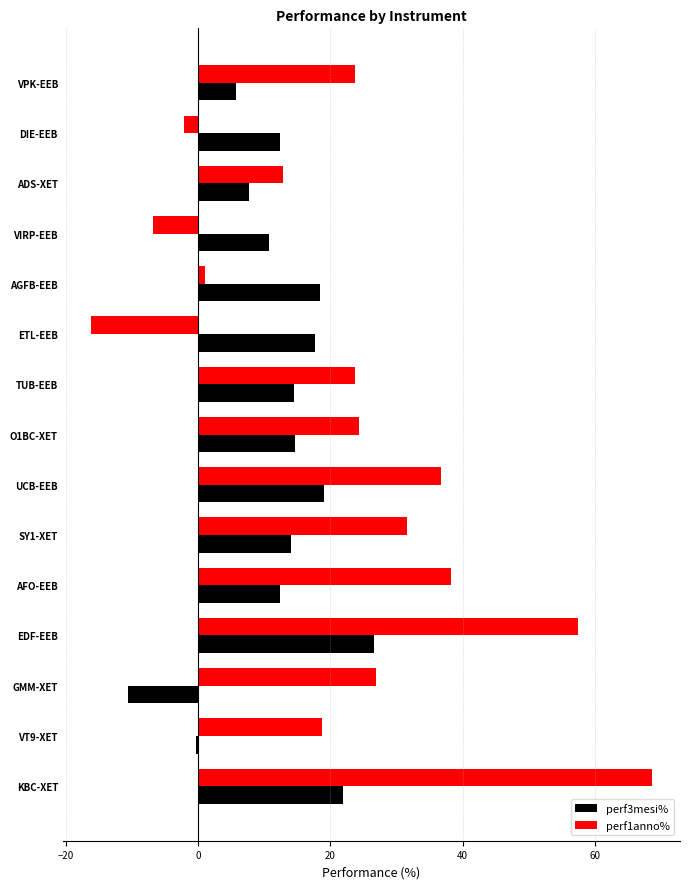

List the series in order of their peak value, lowest first.

perf3mesi%, perf1anno%